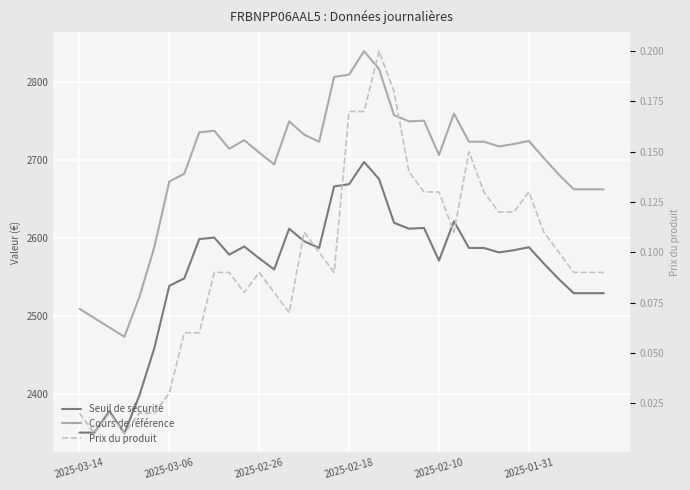

What is the label of the 10th point from the left?

2025-03-03